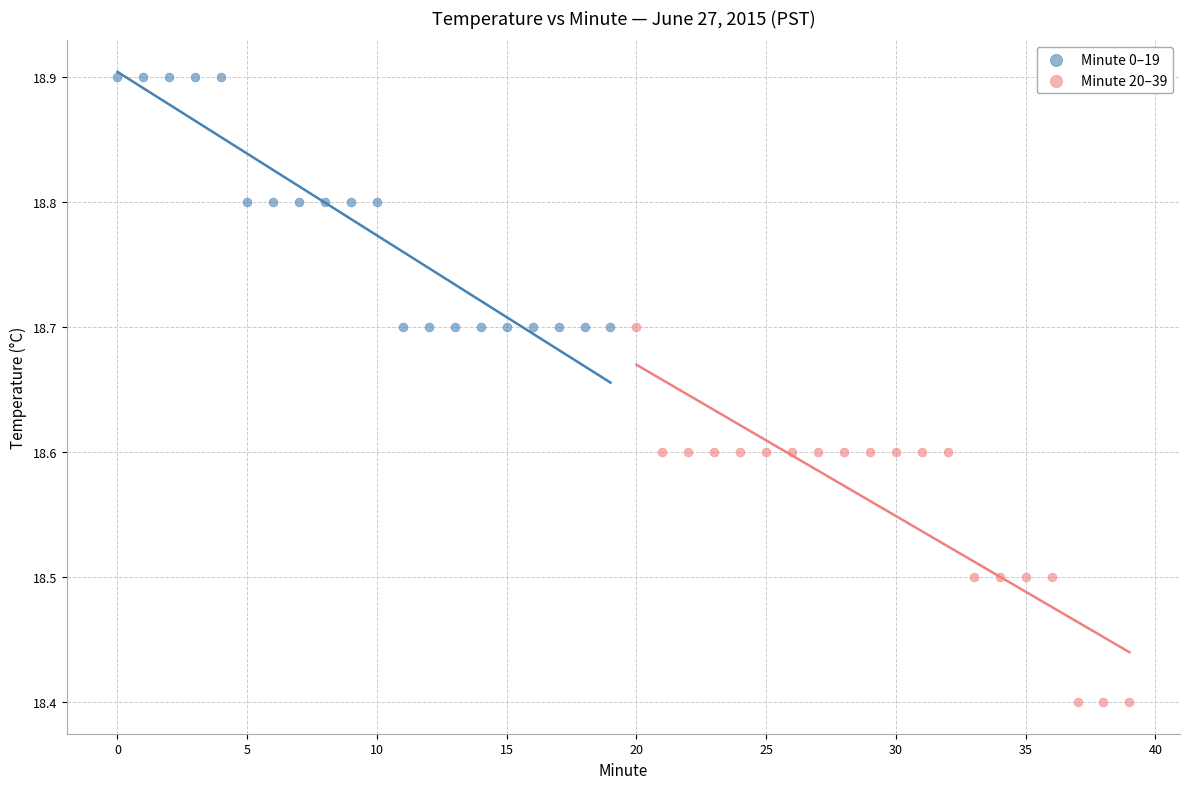

Which series has the widest spread of Y values?

Minute 20–39